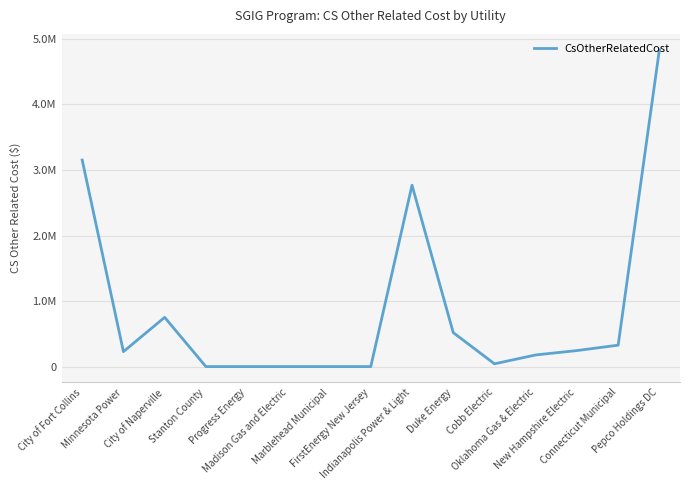

Is this an area chart (filled region under the line)?

No